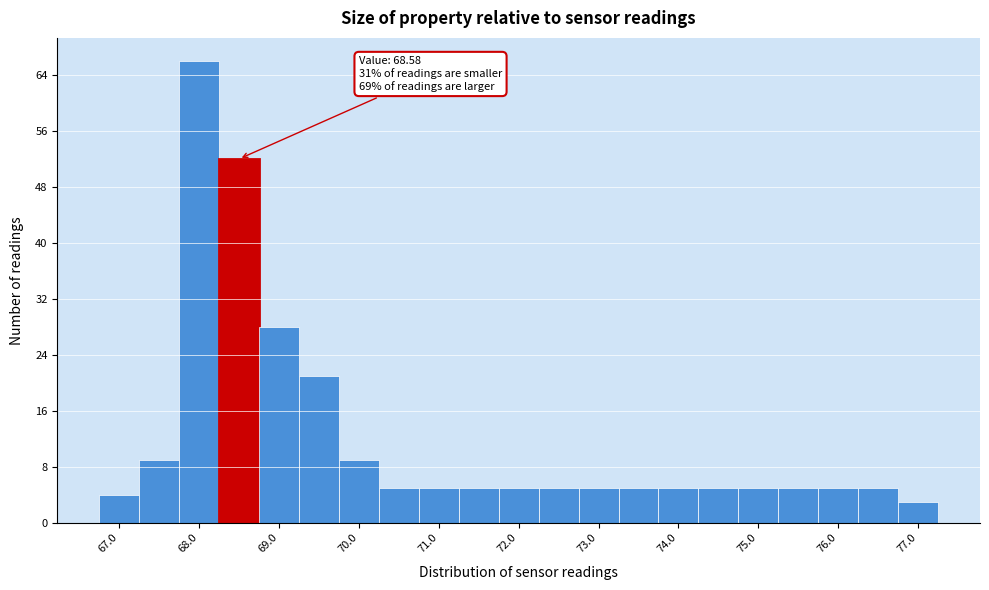

Which range on the x-axis has the tallest bar?

67.75 to 68.25